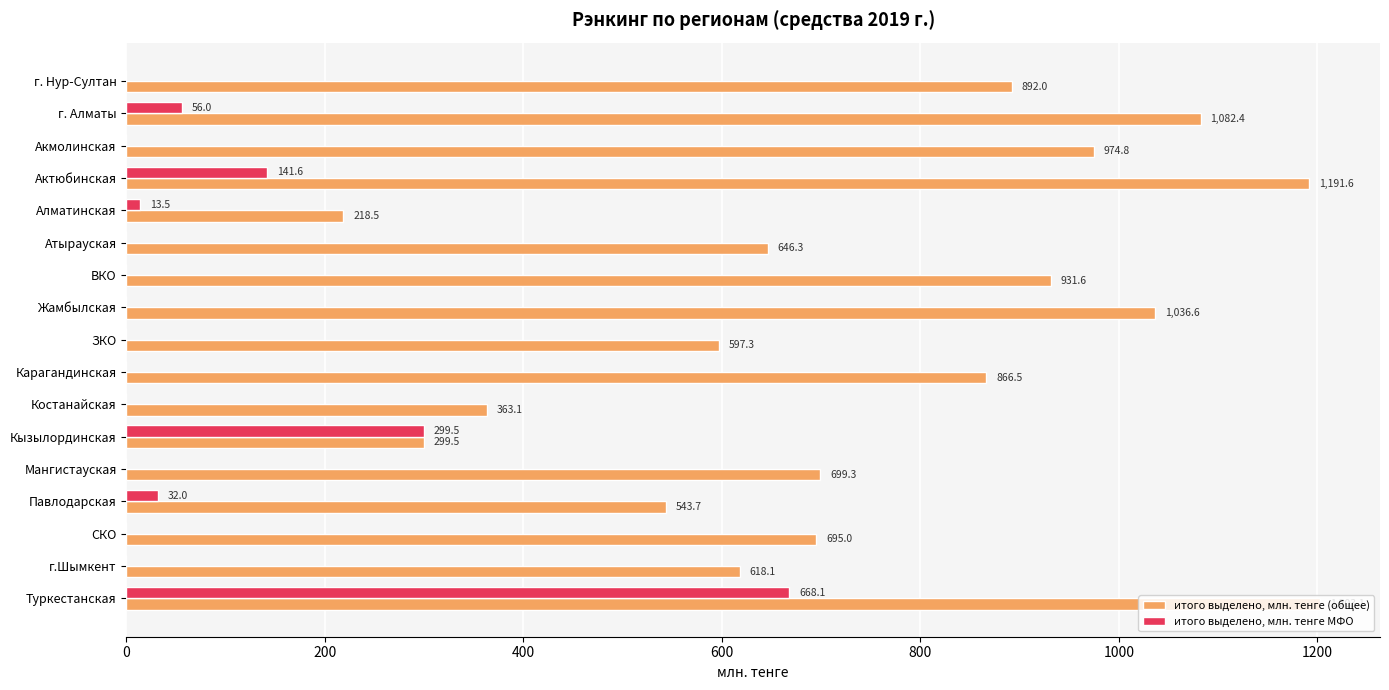

The value of итого выделено, млн. тенге (общее) at г. Нур-Султан is 892.0. True or false?

True